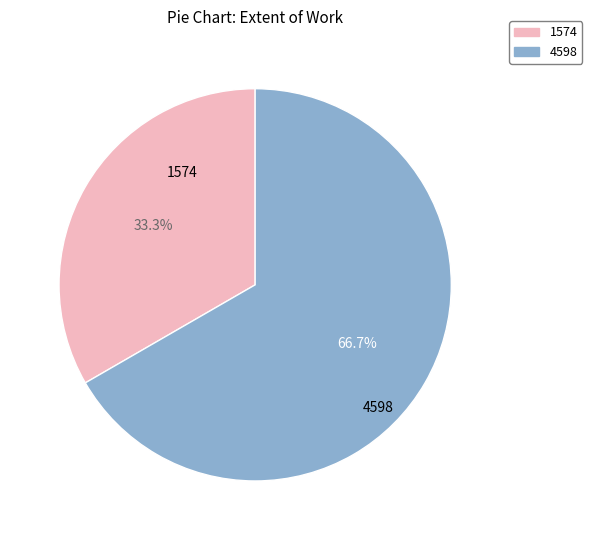

Count the number of slices in the pie.

2